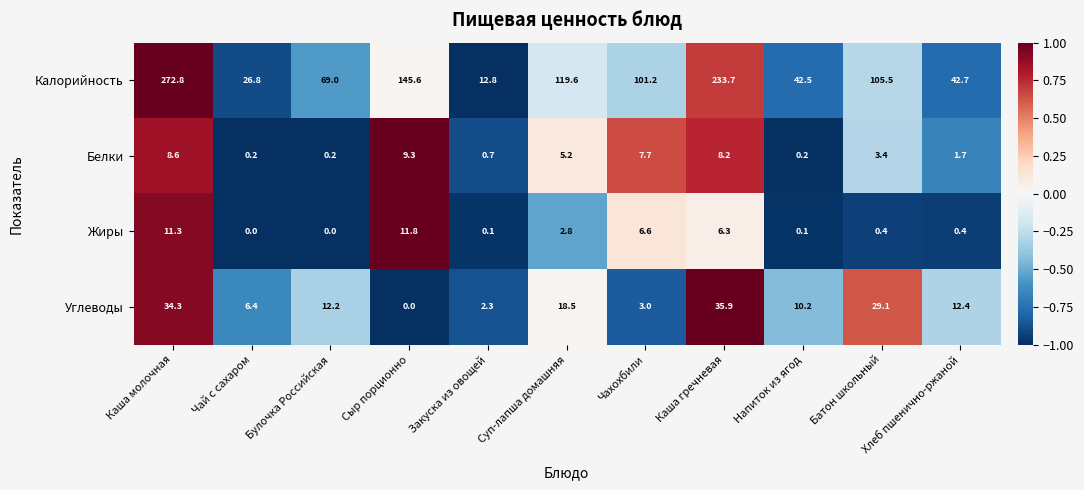

Rank the series by their maximum value, from lowest to highest.

Белки, Жиры, Углеводы, Калорийность